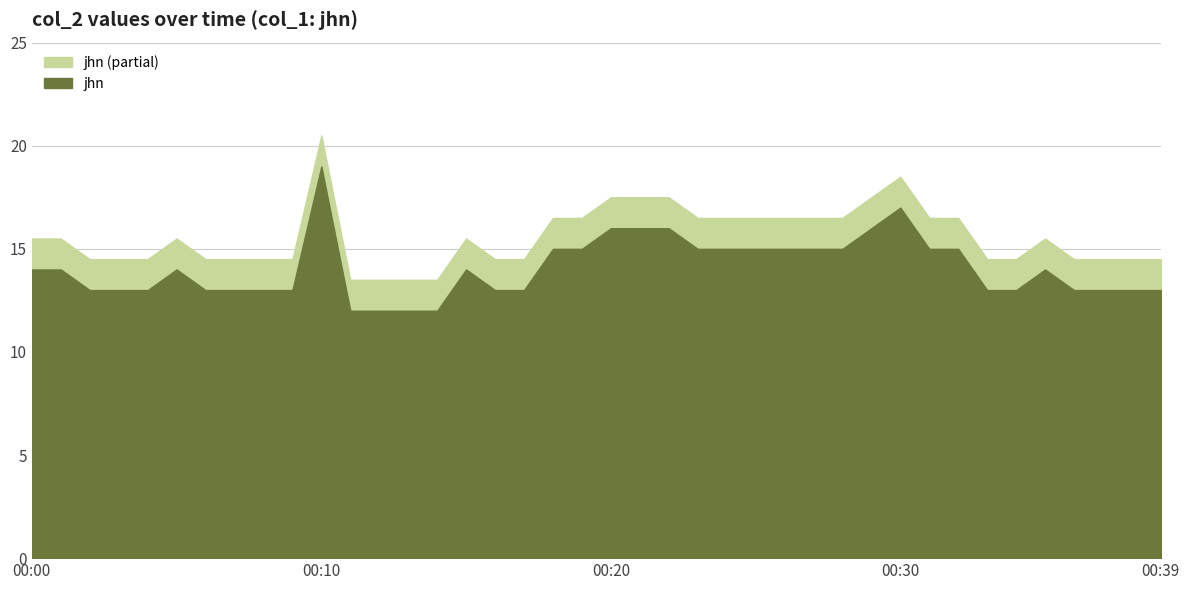

What is the sum of all values?

563